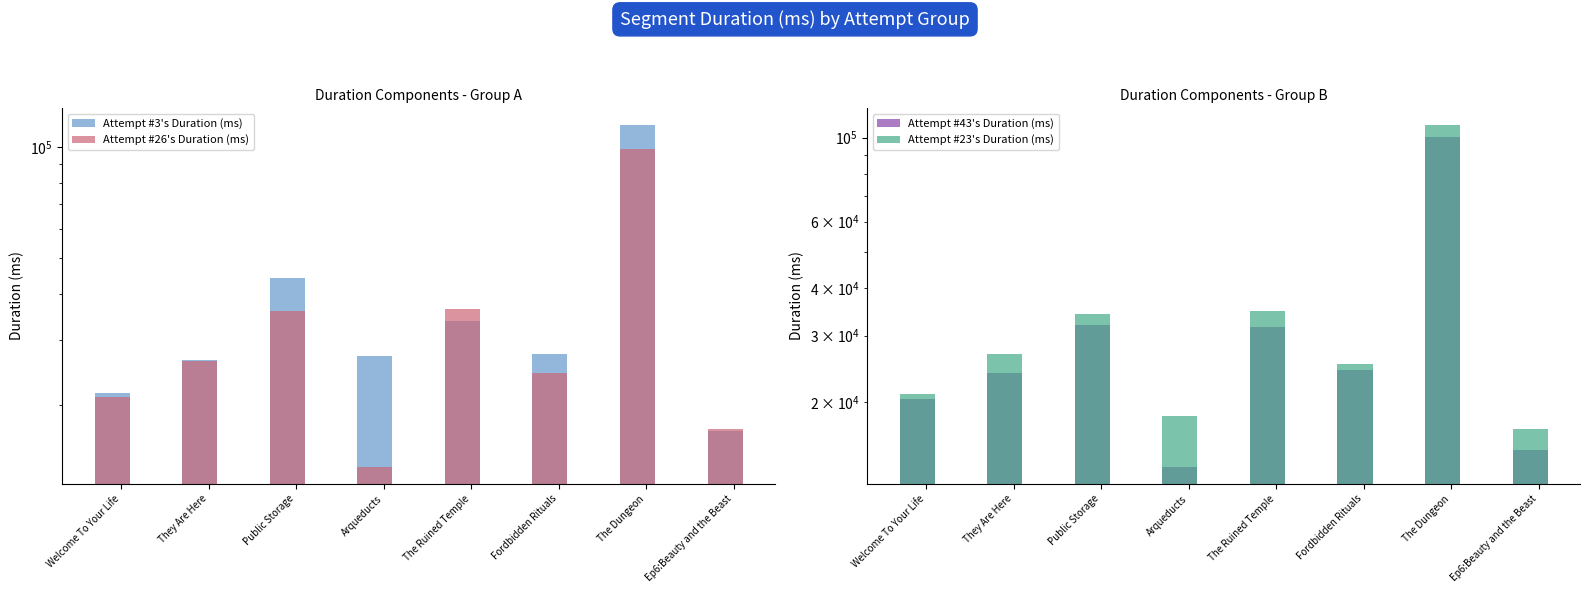

Reading right to left, what are all the values shown in this chart?

Attempt #3's Duration (ms): Ep6:Beauty and the Beast=16968	The Dungeon=114601	Fordbidden Rituals=27375	The Ruined Temple=33674	Arqueducts=27070	Public Storage=44028	They Are Here=26462	Welcome To Your Life=21482
Attempt #26's Duration (ms): Ep6:Beauty and the Beast=17165	The Dungeon=98705	Fordbidden Rituals=24382	The Ruined Temple=36288	Arqueducts=13572	Public Storage=35956	They Are Here=26254	Welcome To Your Life=21007
Attempt #43's Duration (ms): Ep6:Beauty and the Beast=14961	The Dungeon=100733	Fordbidden Rituals=24314	The Ruined Temple=31702	Arqueducts=13519	Public Storage=32006	They Are Here=23855	Welcome To Your Life=20418
Attempt #23's Duration (ms): Ep6:Beauty and the Beast=16968	The Dungeon=107972	Fordbidden Rituals=25324	The Ruined Temple=34881	Arqueducts=18445	Public Storage=34277	They Are Here=26805	Welcome To Your Life=21093